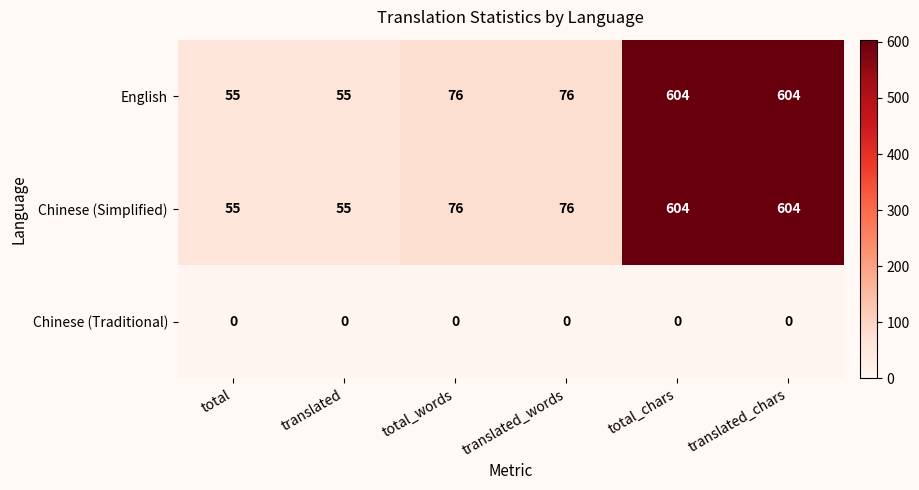

How many data points does each series have?

6